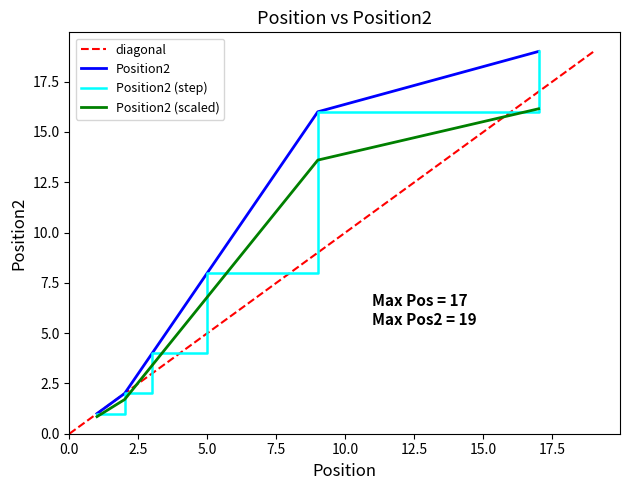

What is the difference between the maximum and minimum values?

18